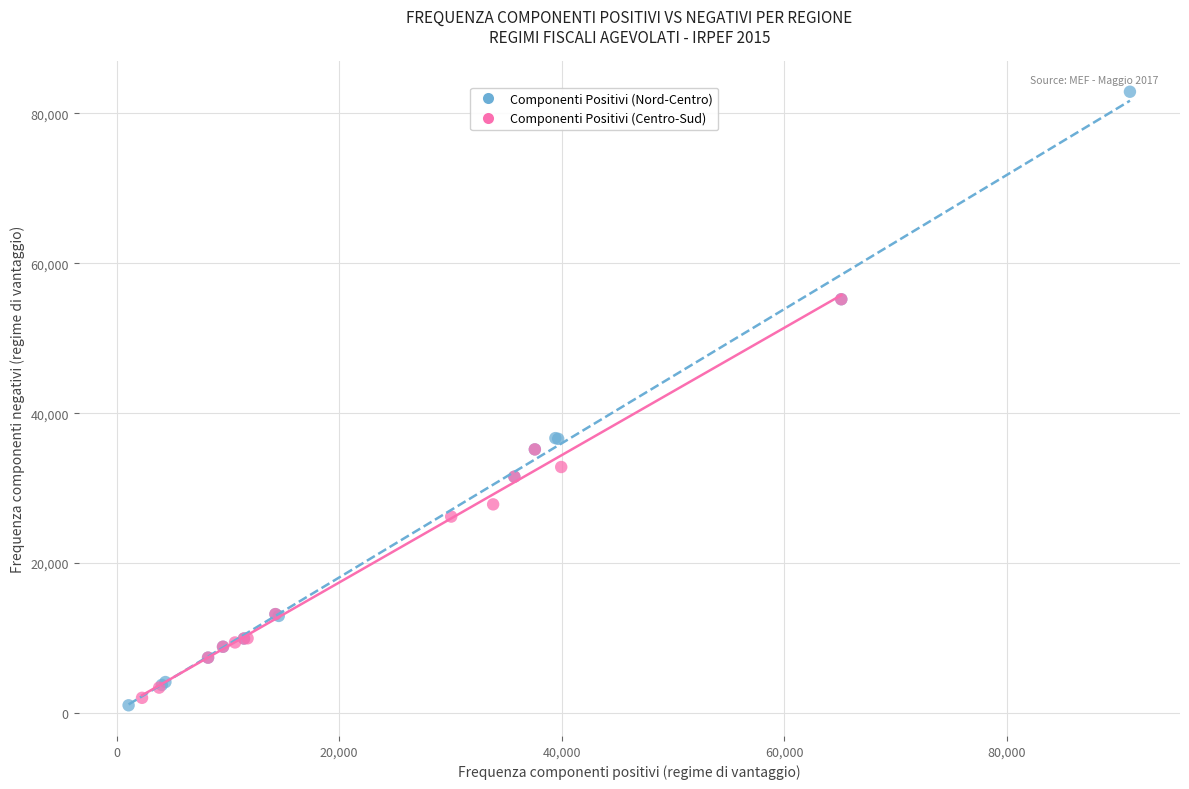

Which series contains the highest Y value?

Componenti Positivi (Nord-Centro)